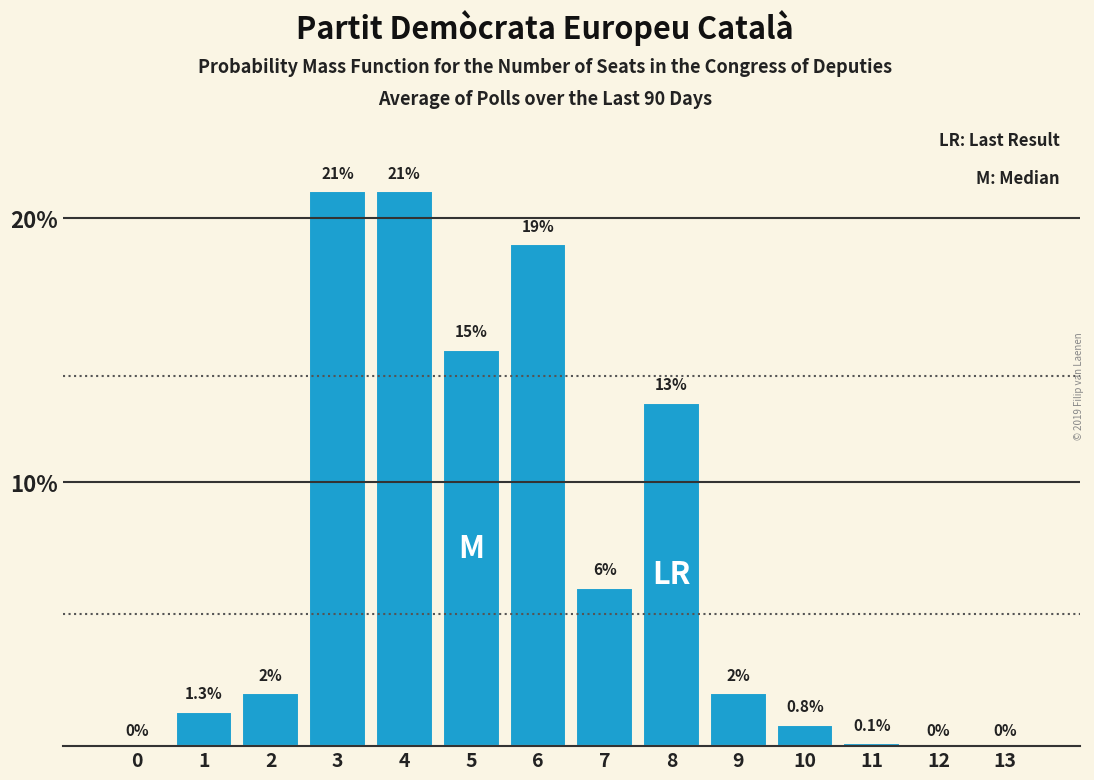

Reading left to right, extract all data points from this chart.

0=0.0	1=1.3	2=2.0	3=21.0	4=21.0	5=15.0	6=19.0	7=6.0	8=13.0	9=2.0	10=0.8	11=0.1	12=0.0	13=0.0